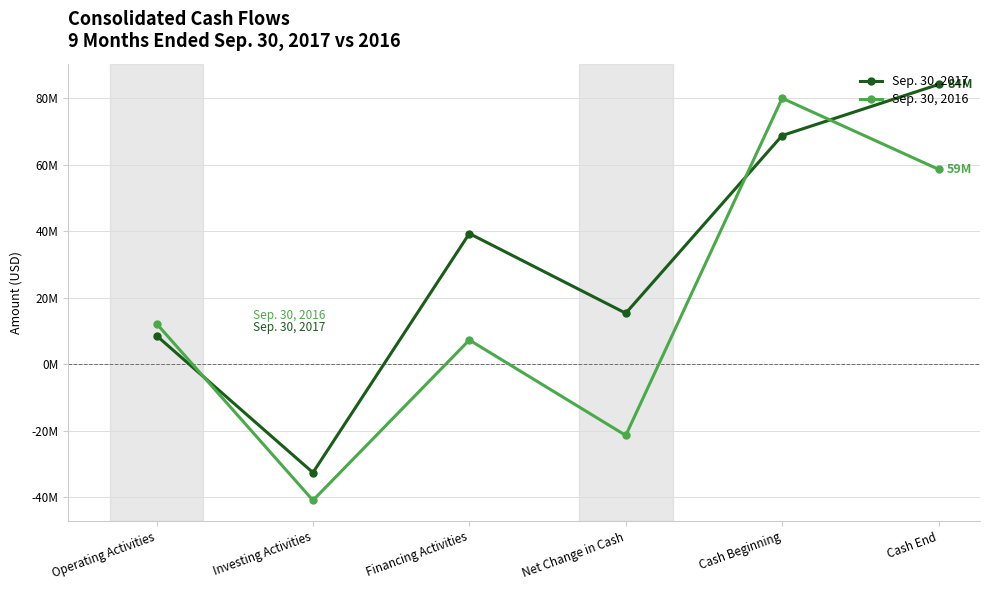

Rank the series by their average value, from lowest to highest.

Sep. 30, 2016, Sep. 30, 2017